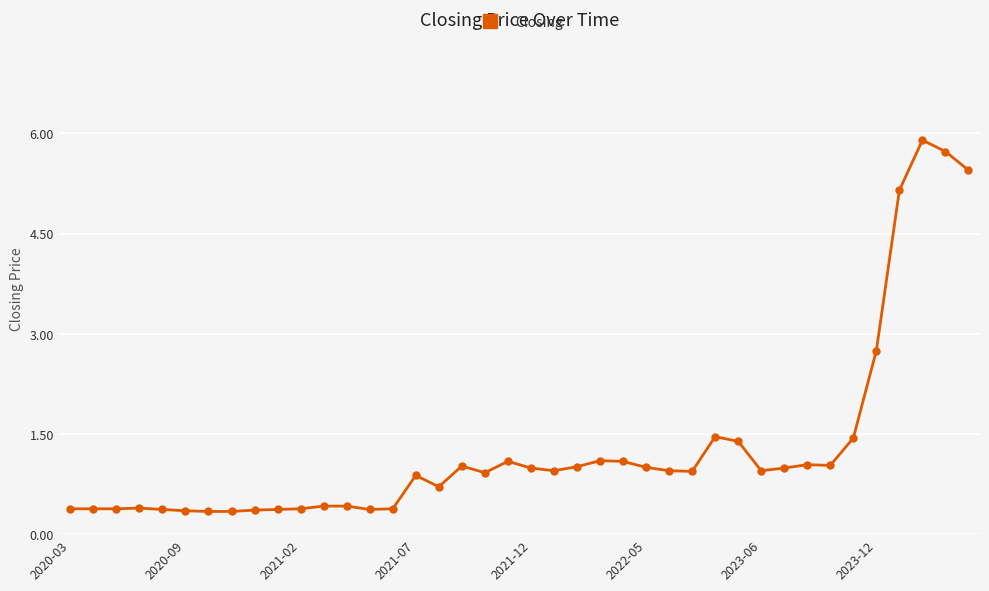

Count the number of categories in the chart.

40